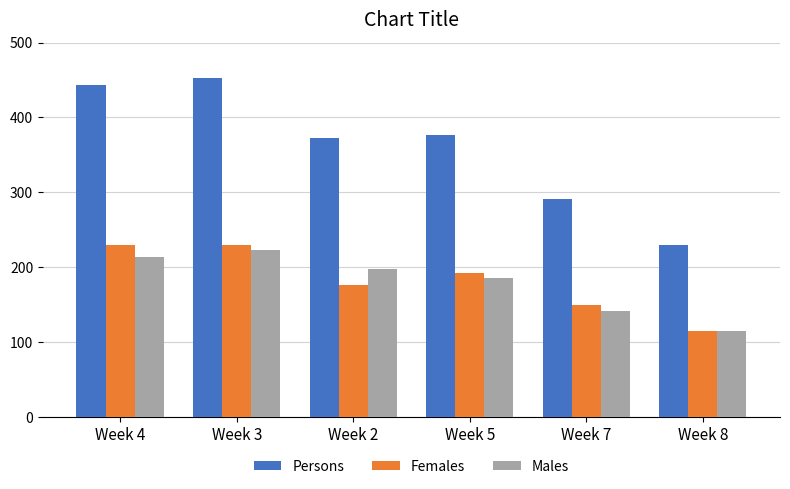

Which series has the largest total across all categories?

Persons